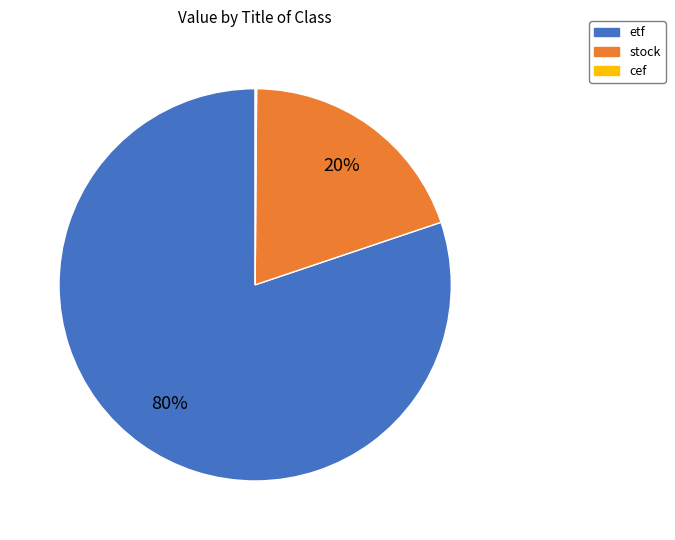

Is the sum of stock and etf greater than half?

Yes